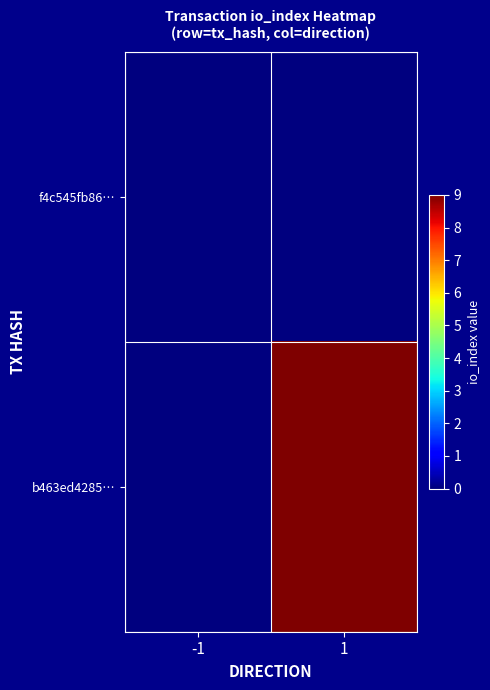

Reading left to right, list all the values displayed in this chart.

f4c545fb86…: -1=0	1=0
b463ed4285…: -1=0	1=9